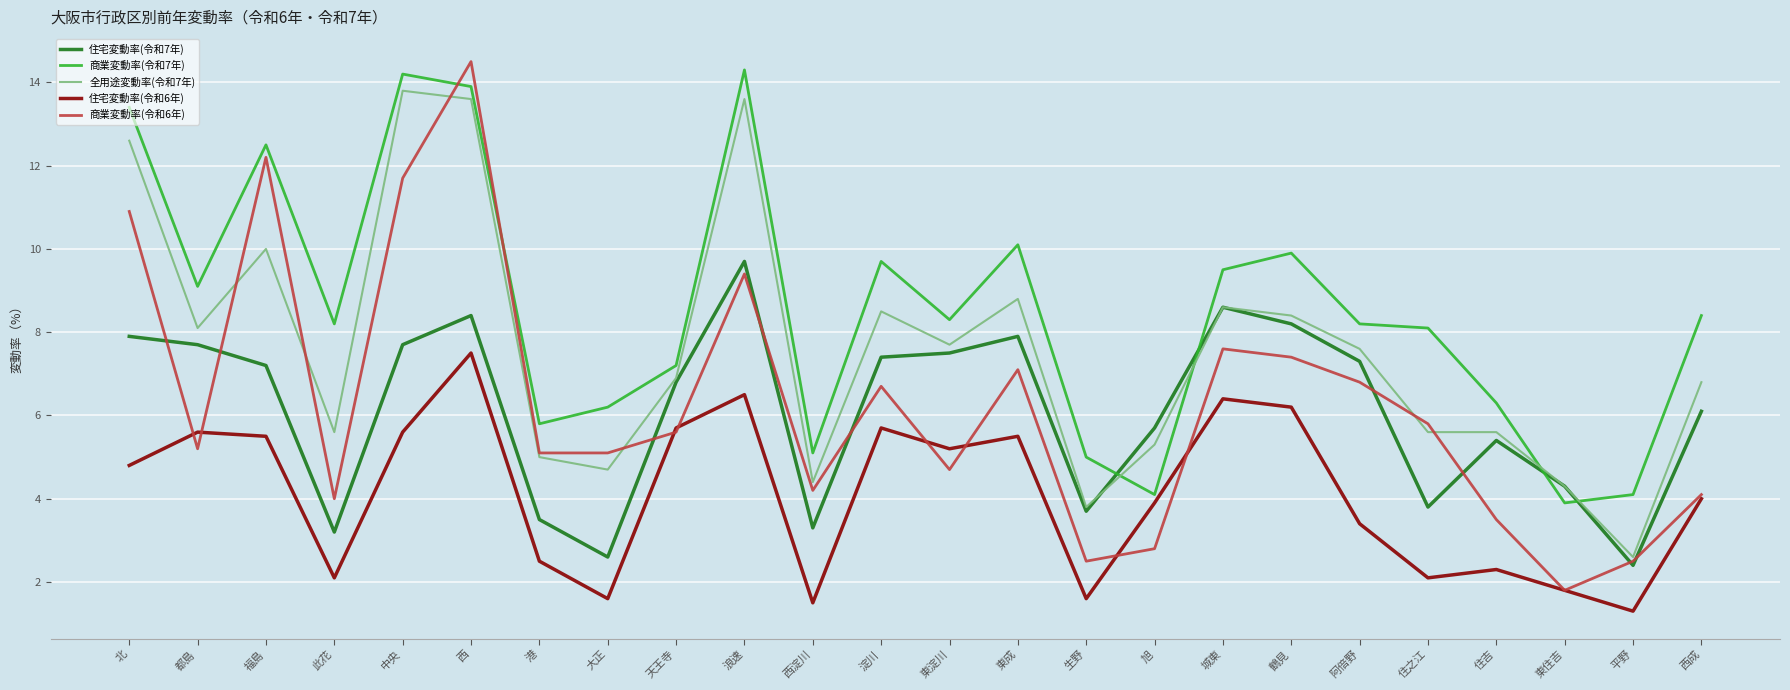

True or false: 商業変動率(令和7年) and 住宅変動率(令和6年) cross at least once.

False